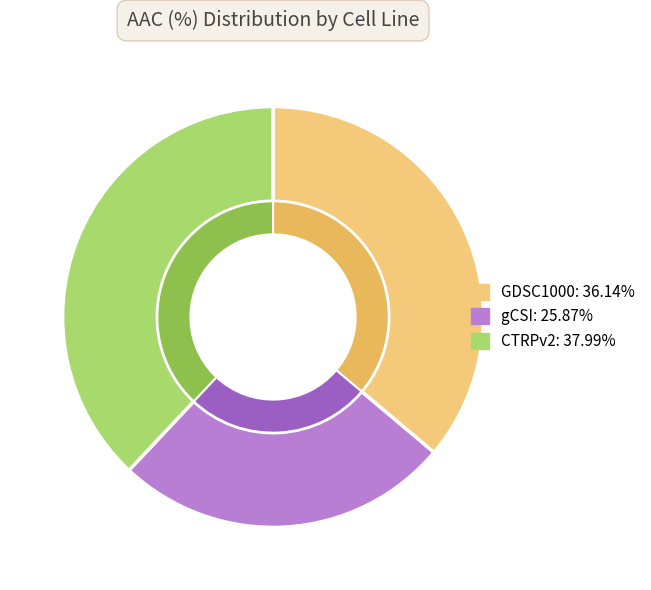

What is the ratio of the value at CTRPv2 to the value at gCSI?

1.5